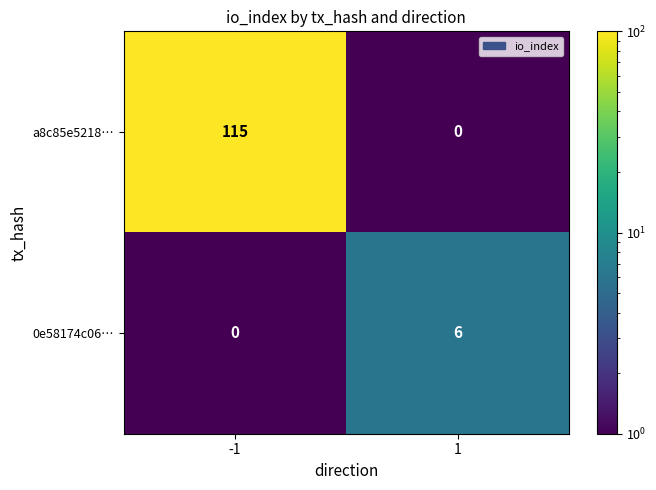

Is the value of 0e58174c06… at -1 greater than the value of a8c85e5218… at -1?

No